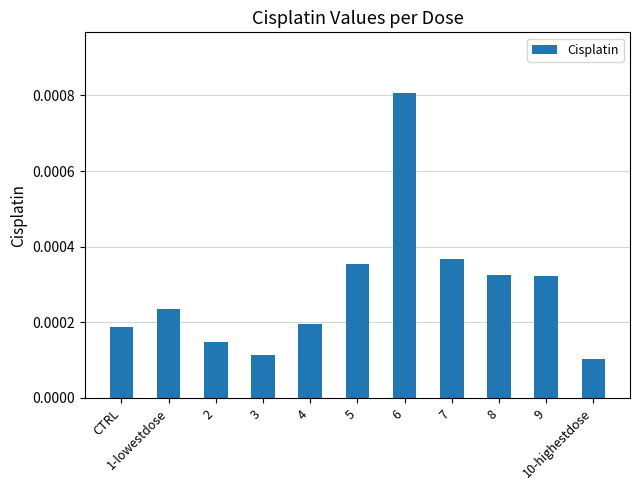

At which label is the value closest to 0?

10-highestdose